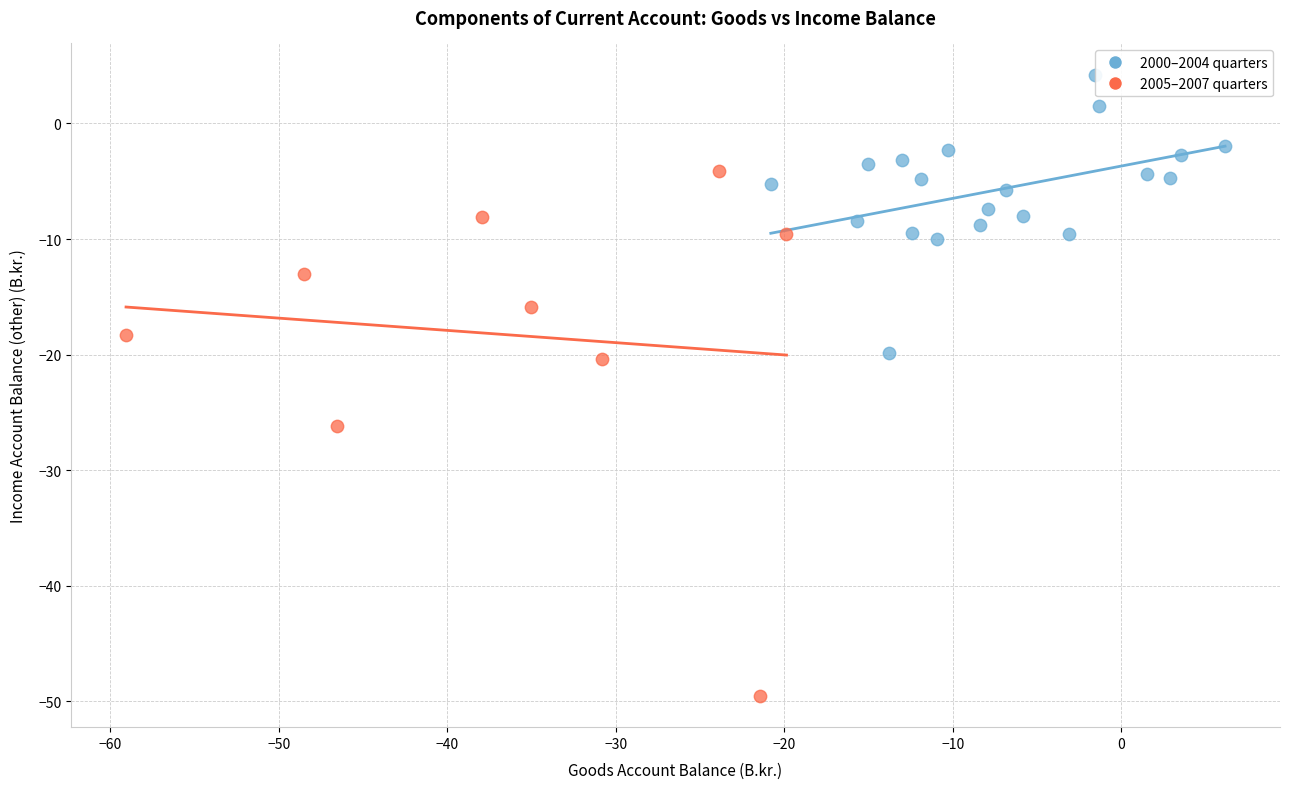

What are all the series names shown in the legend?

2000–2004 quarters, 2005–2007 quarters